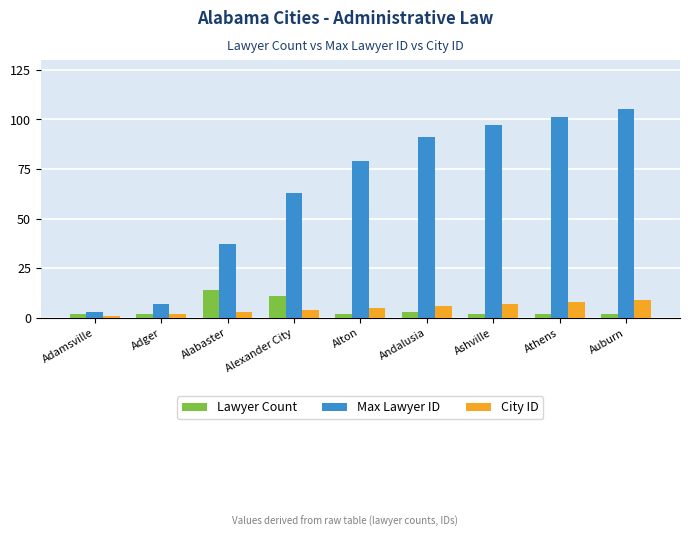

What is the spread (max minus min) of values at Andalusia?

88